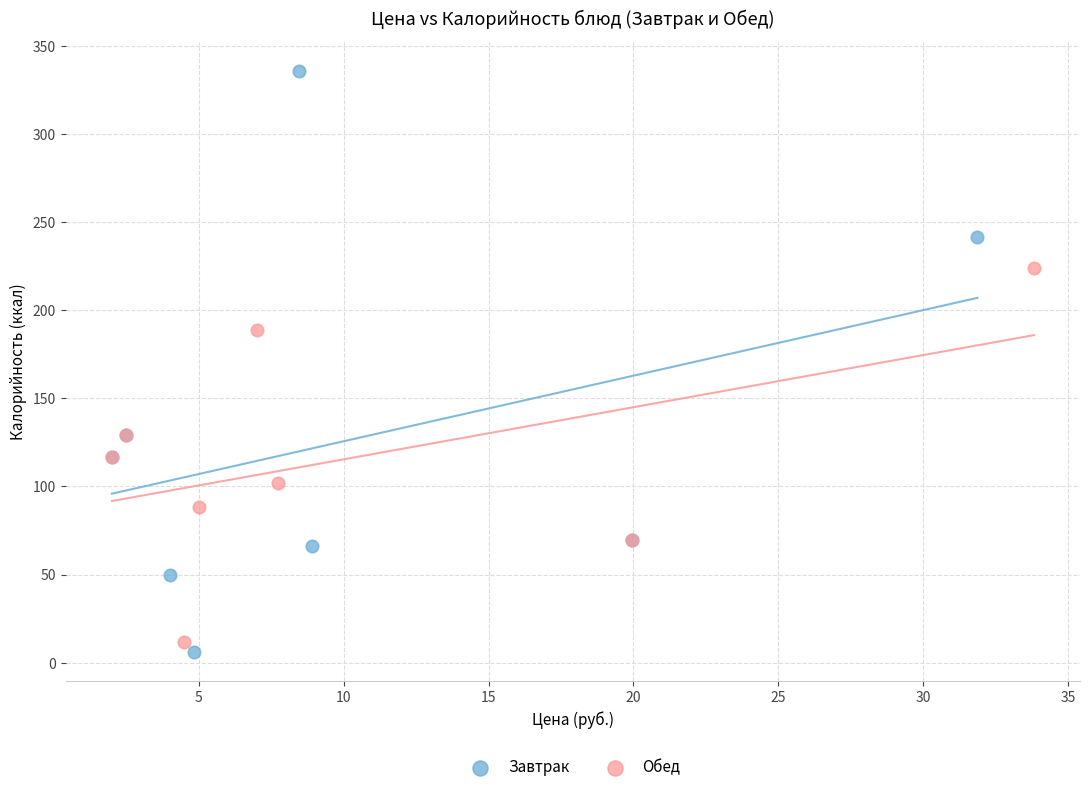

Which series contains the lowest Y value?

Завтрак